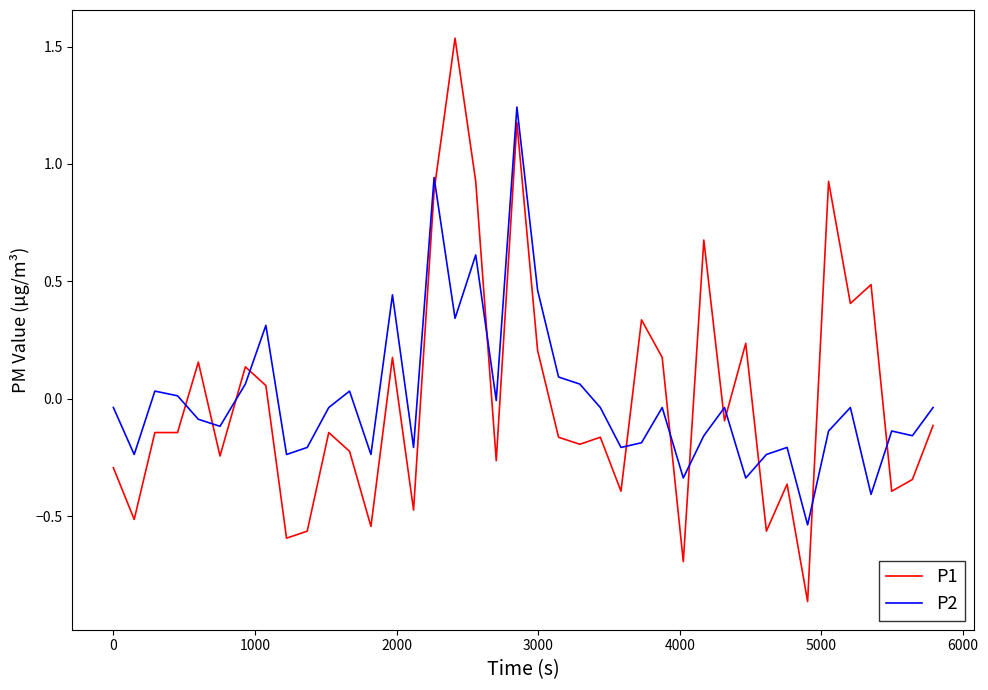

List the series in order of their peak value, lowest first.

P2, P1